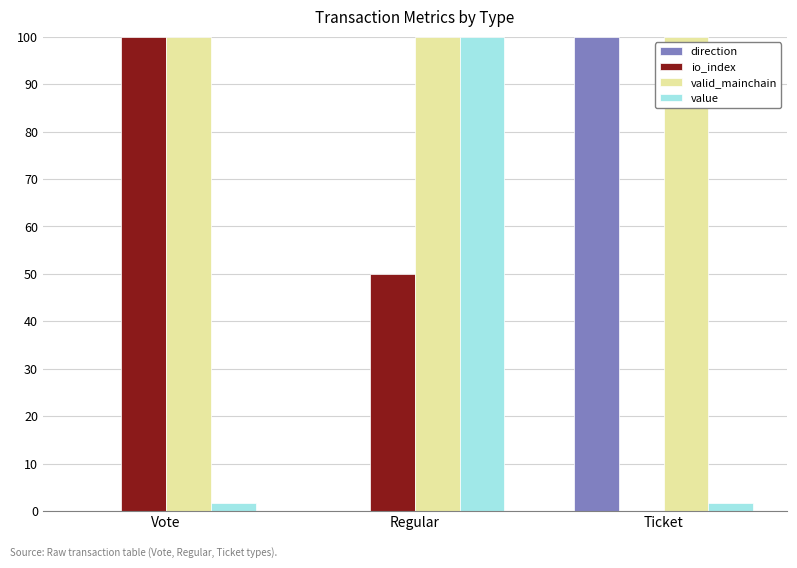

Count the number of categories in the chart.

3